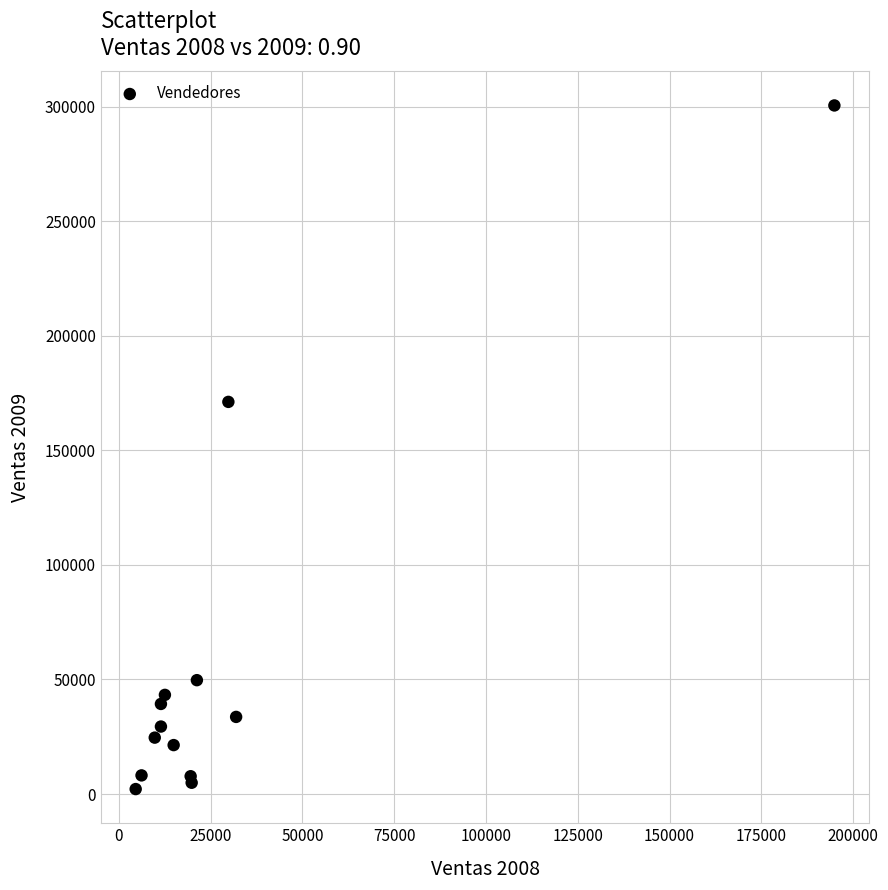

What Y value in the scatter plot is closest to 151389?

171198.9